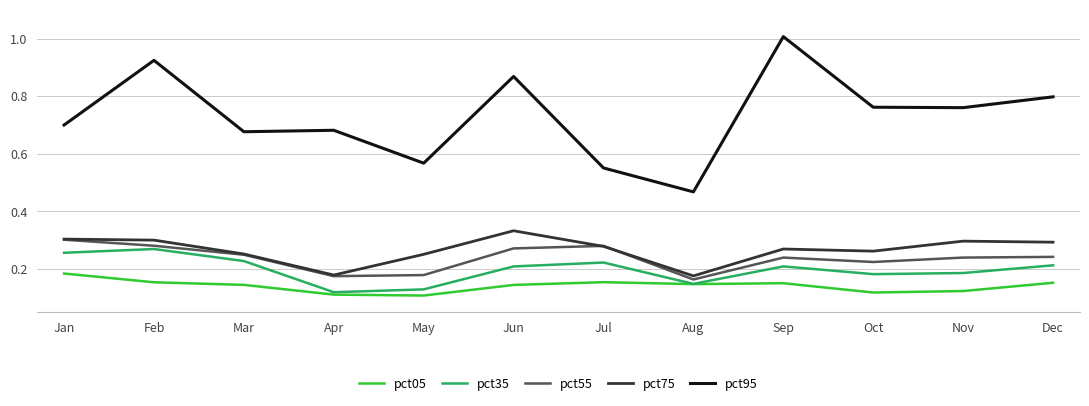

Which category has the highest value in the pct95 series?

Sep